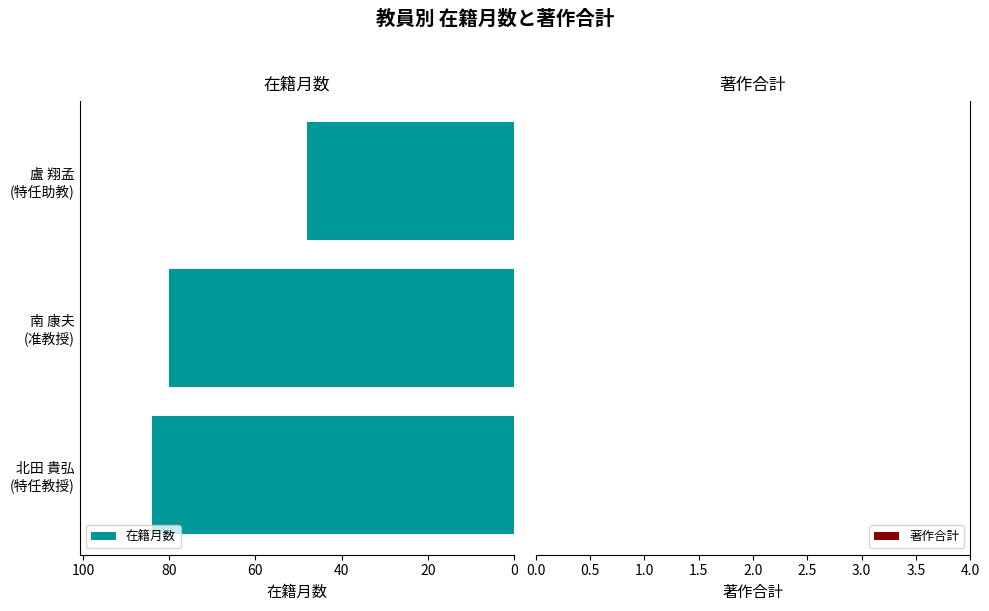

What is the difference between the maximum and minimum values?

36